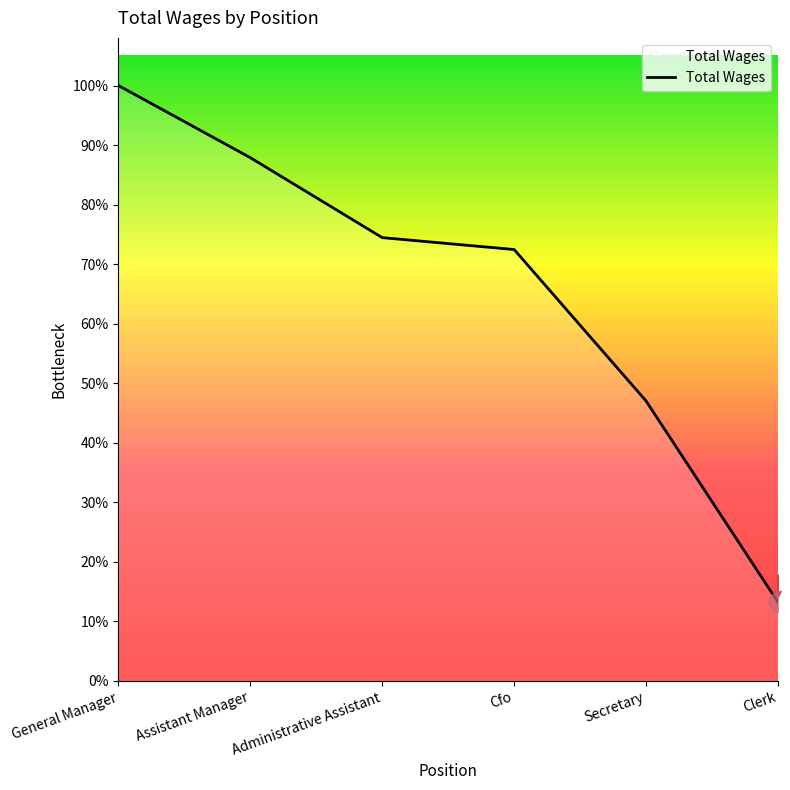

Which category has the highest value across all series?

General Manager